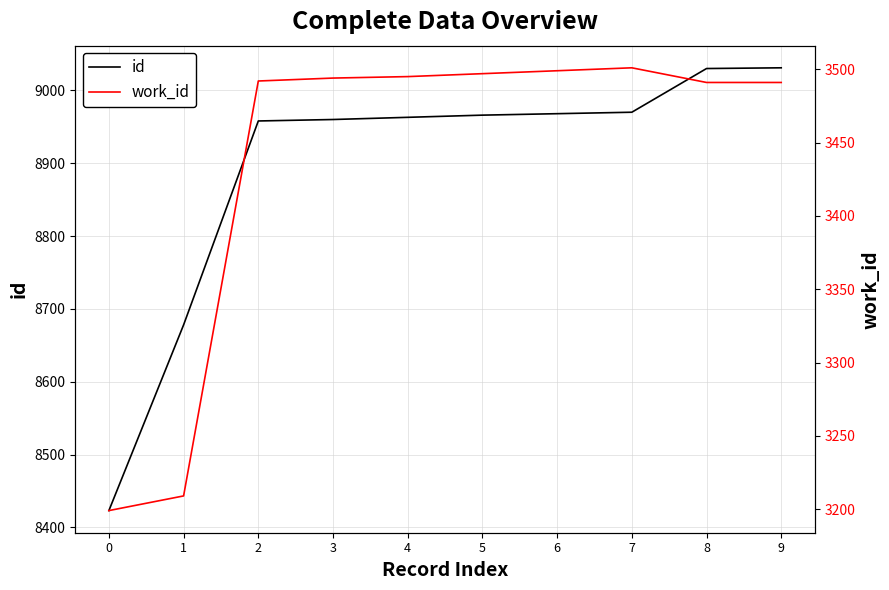

Which has a higher value, 2 or 3?

3